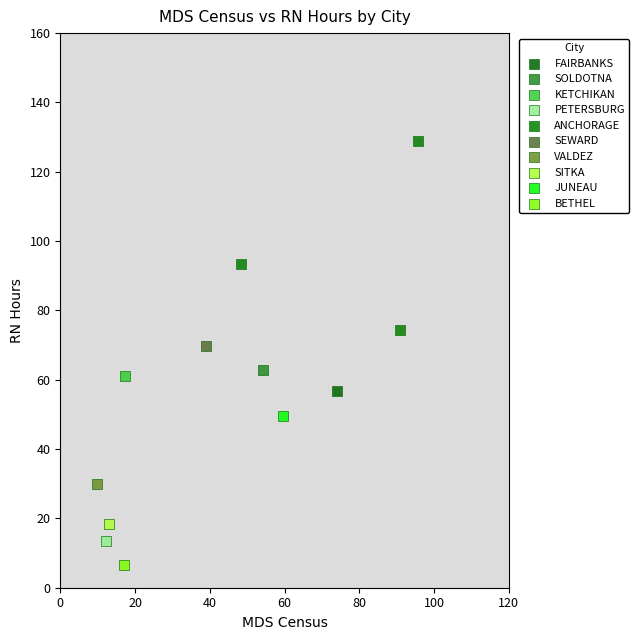

What are all the series names shown in the legend?

FAIRBANKS, SOLDOTNA, KETCHIKAN, PETERSBURG, ANCHORAGE, SEWARD, VALDEZ, SITKA, JUNEAU, BETHEL